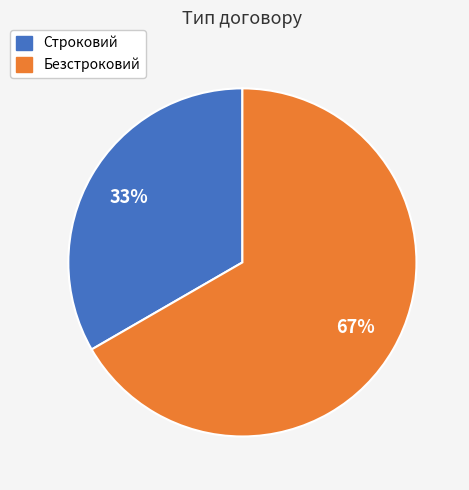

What percentage is the Строковий slice, to the nearest percent?

33%